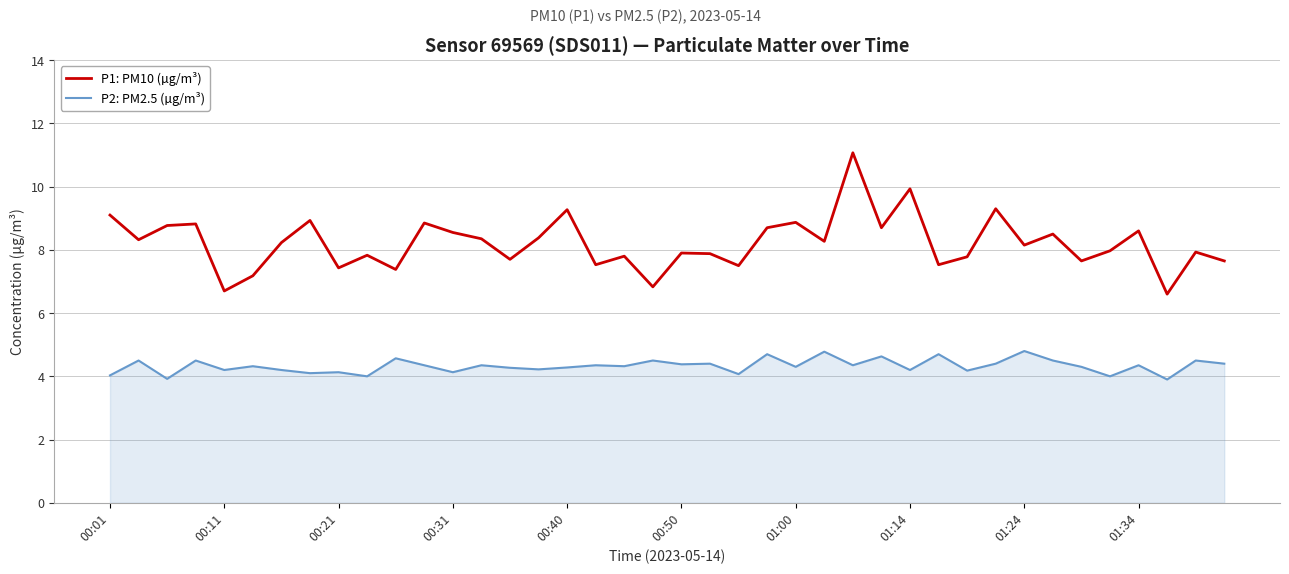

Which series has the largest range (max minus min)?

P1: PM10 (µg/m³)